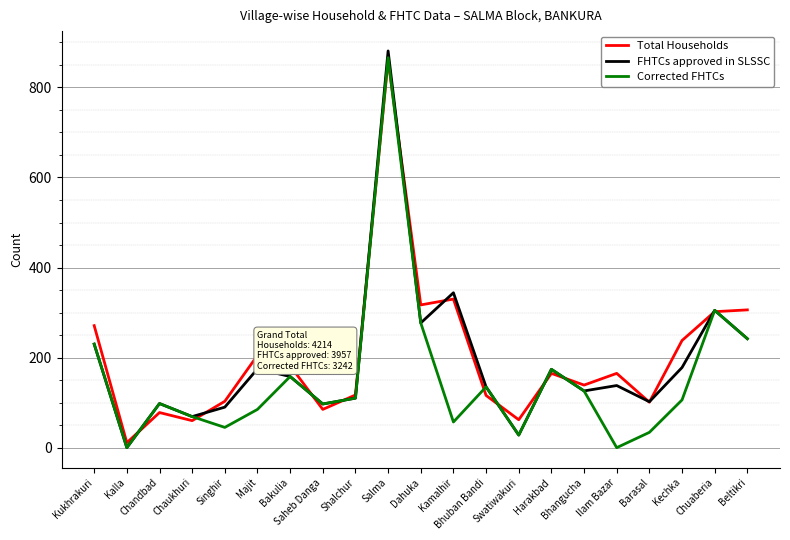

What is the highest value of the Corrected FHTCs series?

866